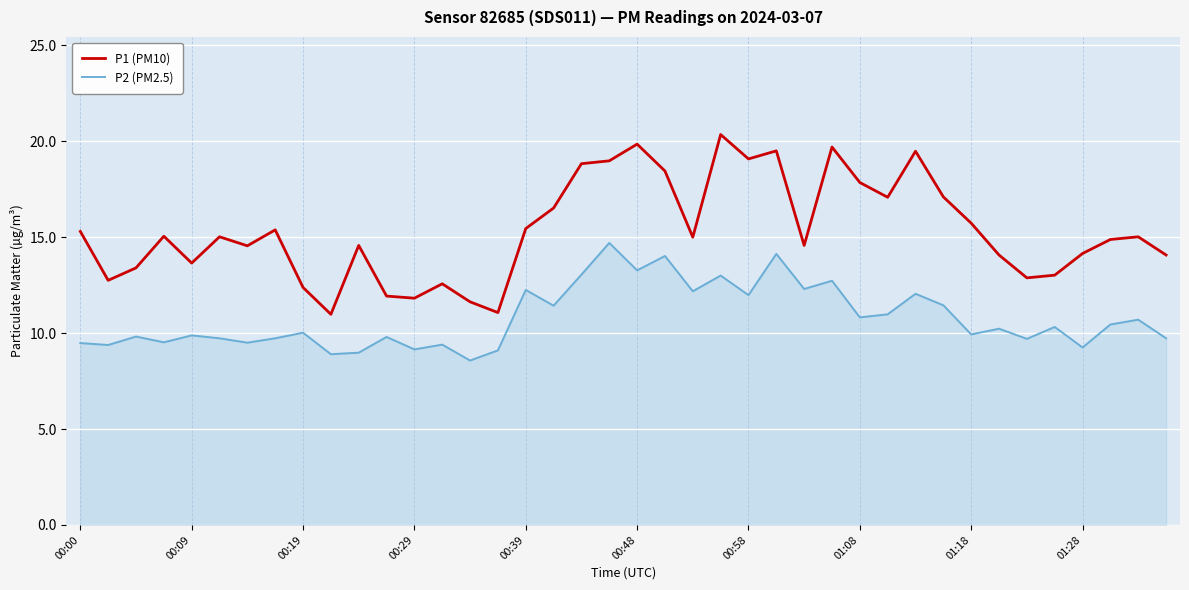

True or false: P2 (PM2.5) and P1 (PM10) intersect in this chart.

False